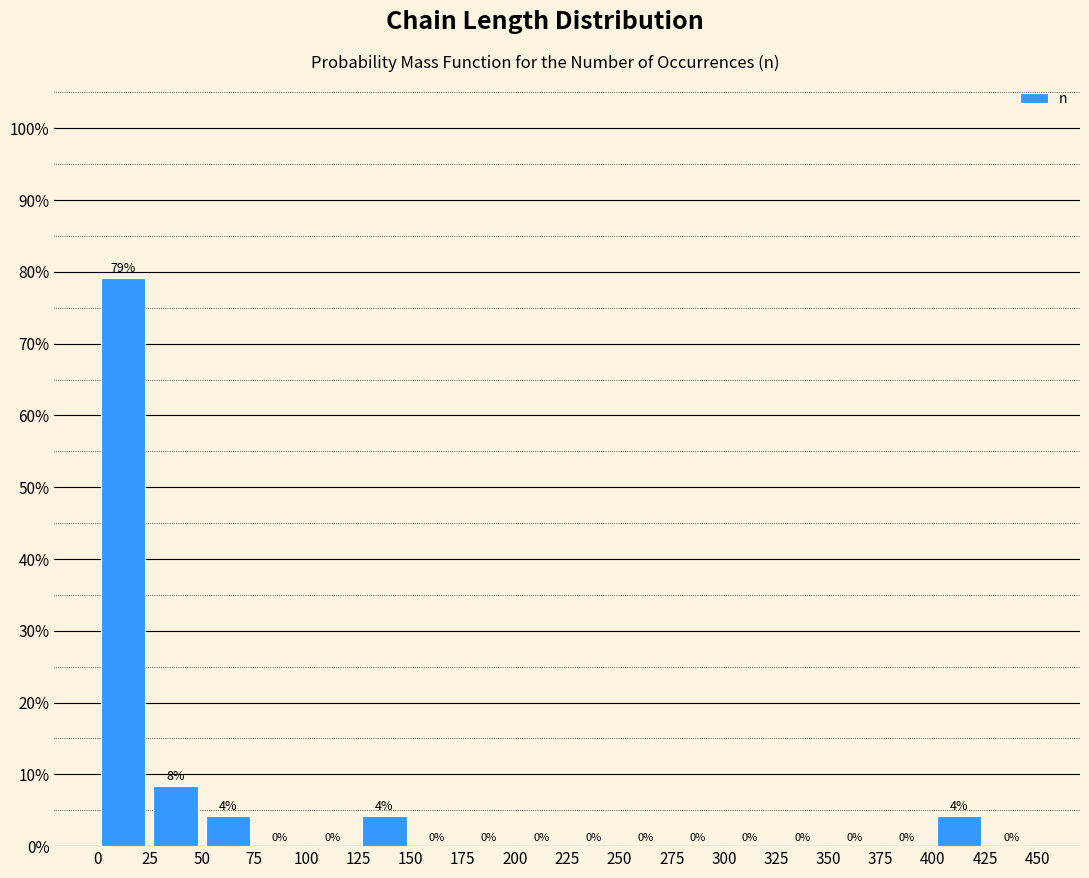

Which range on the x-axis has the tallest bar?

0 to 25